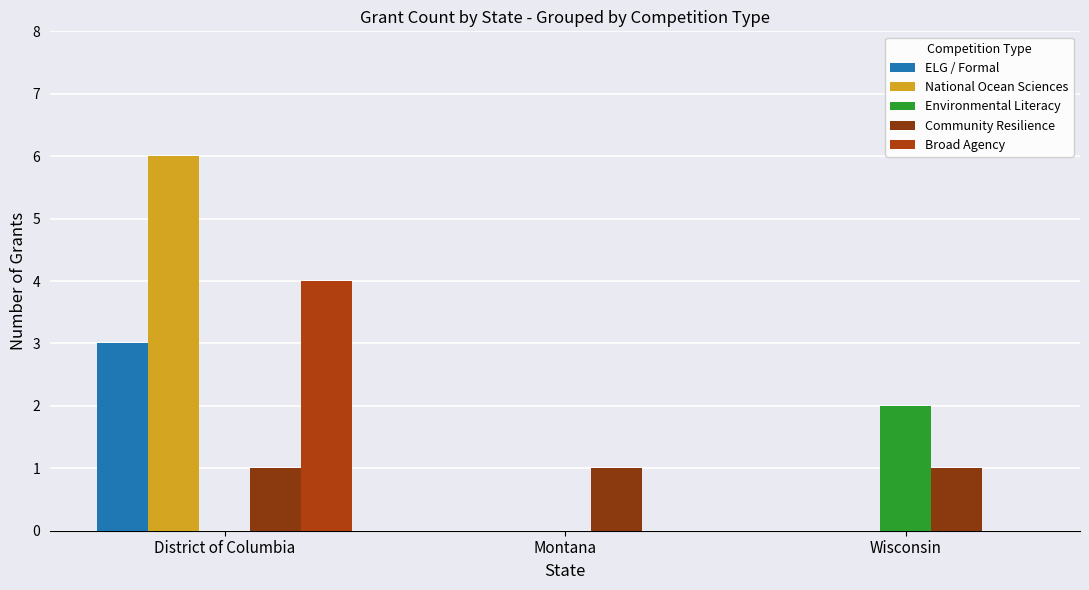

Reading left to right, transcribe all the data shown in this chart.

ELG / Formal: 3	0	0
National Ocean Sciences: 6	0	0
Environmental Literacy: 0	0	2
Community Resilience: 1	1	1
Broad Agency: 4	0	0